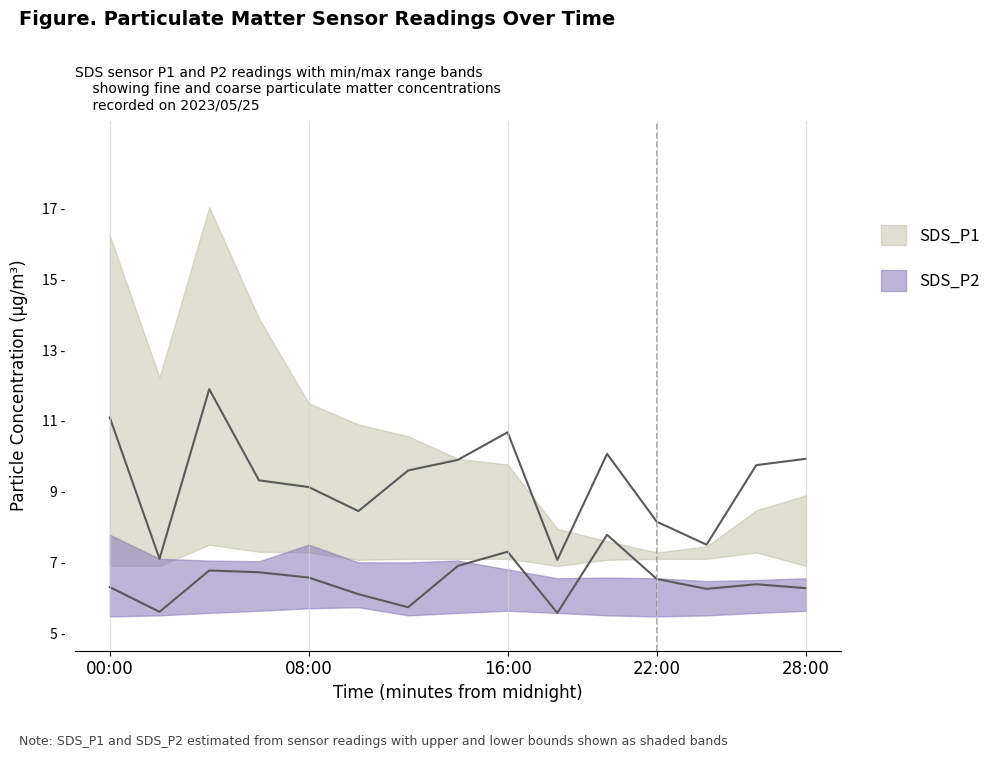

Between which two adjacent categories do SDS_P2_upper and SDS_P1_lower first intersect?

02:00 and 04:00